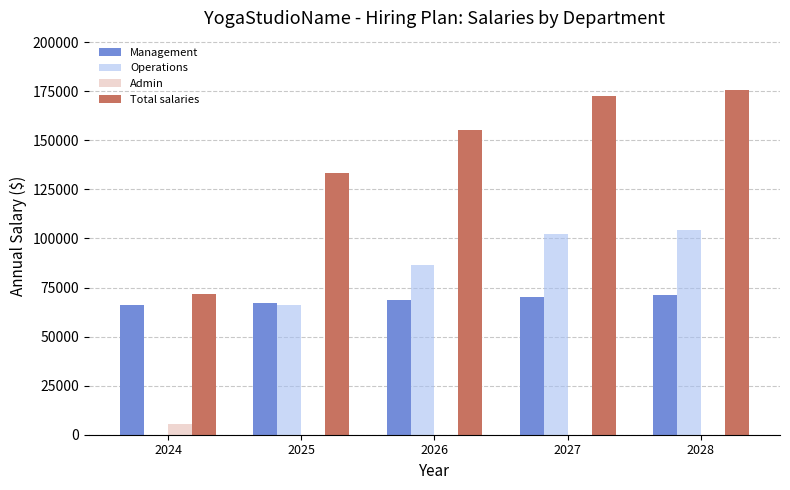

How many data points does each series have?

5